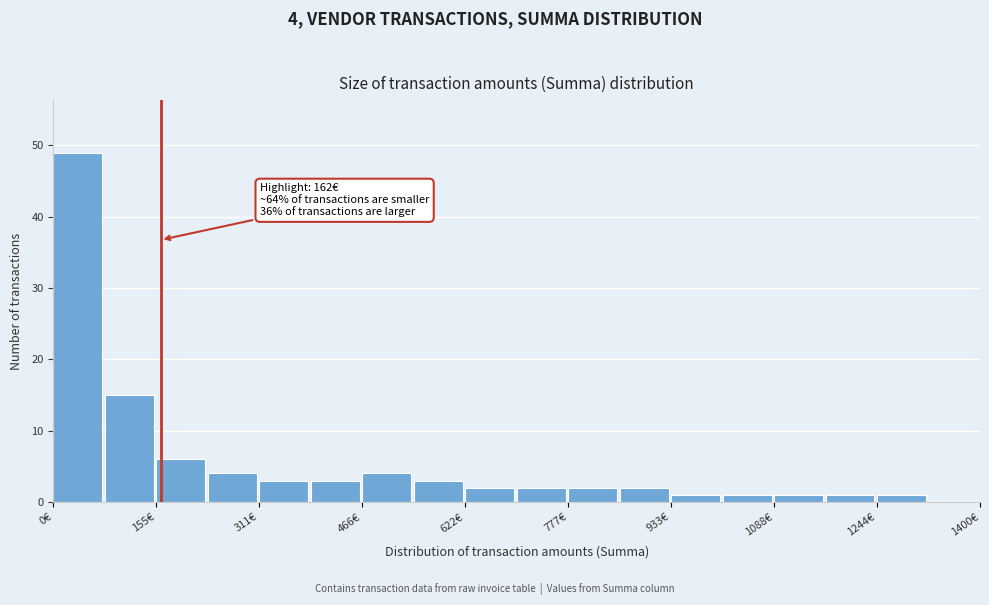

Read against the x-axis, roughly where is the centre of the tallest bar?

40